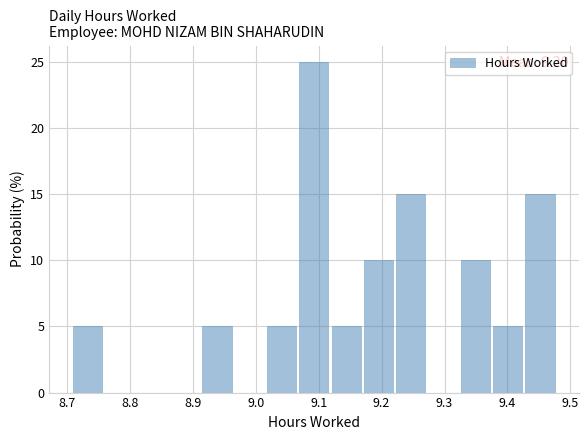

Over which range of the x-axis is the bar tallest?

9.07 to 9.12